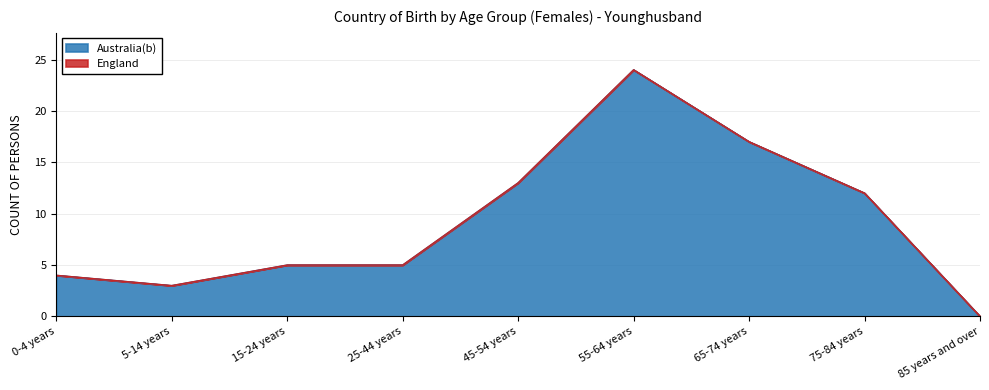

What is the average value?

9